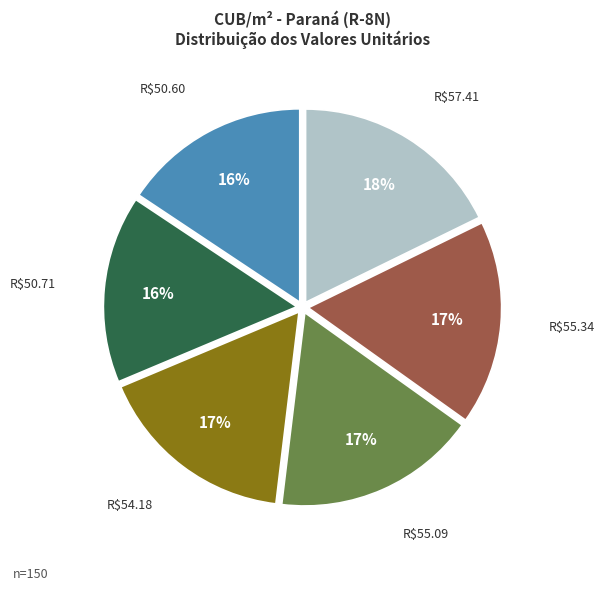

To the nearest percent, what is the average slice percentage?

17%